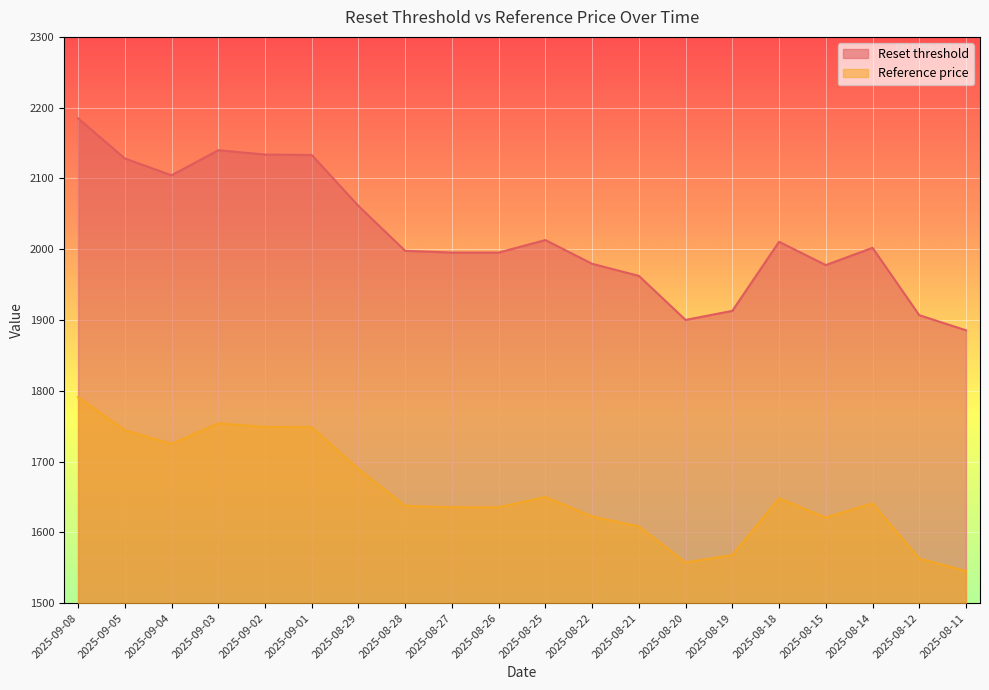

What are all the series names shown in the legend?

Reset threshold, Reference price